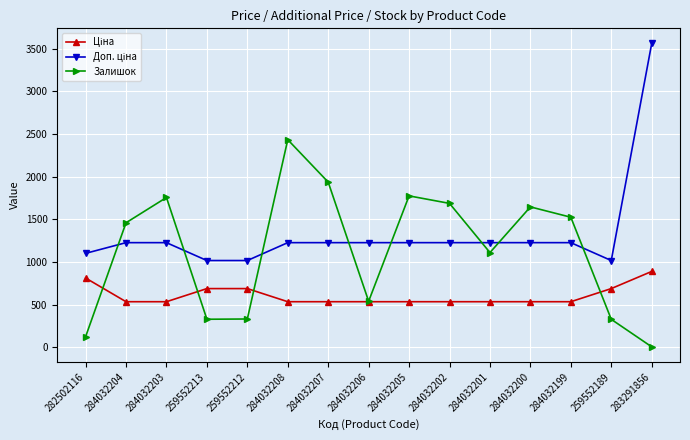

How many interior local valleys does the Залишок series have?

3